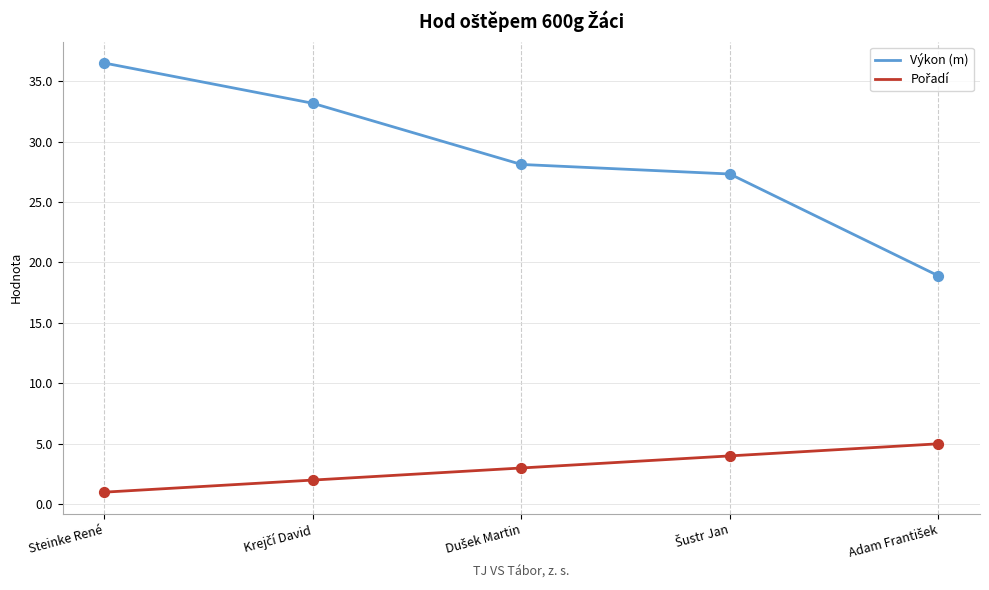

At how many categories does at least one series exceed 22?

4